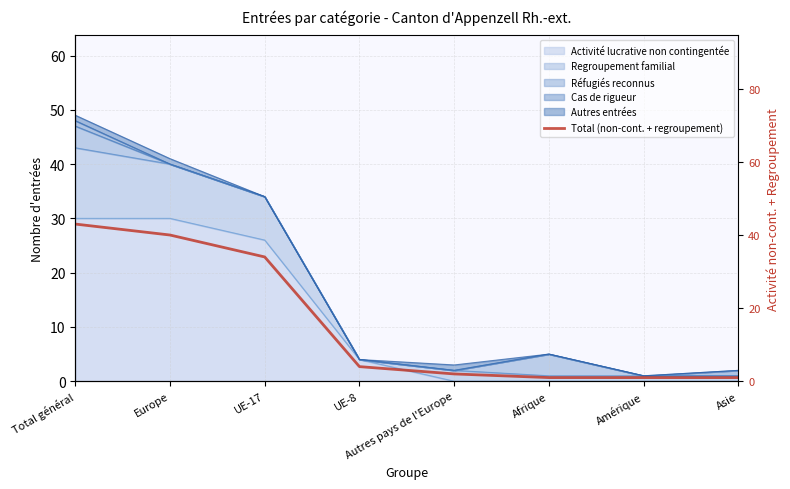

What is the label of the 5th point from the left?

Autres pays de l'Europe